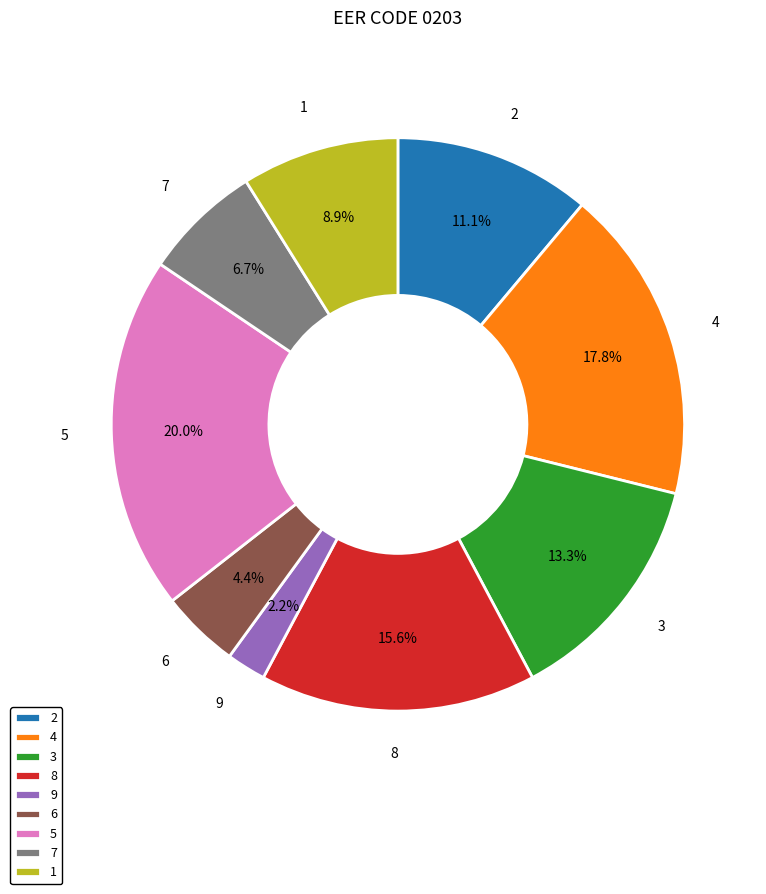

The 3 slice represents 25% of the pie. True or false?

False